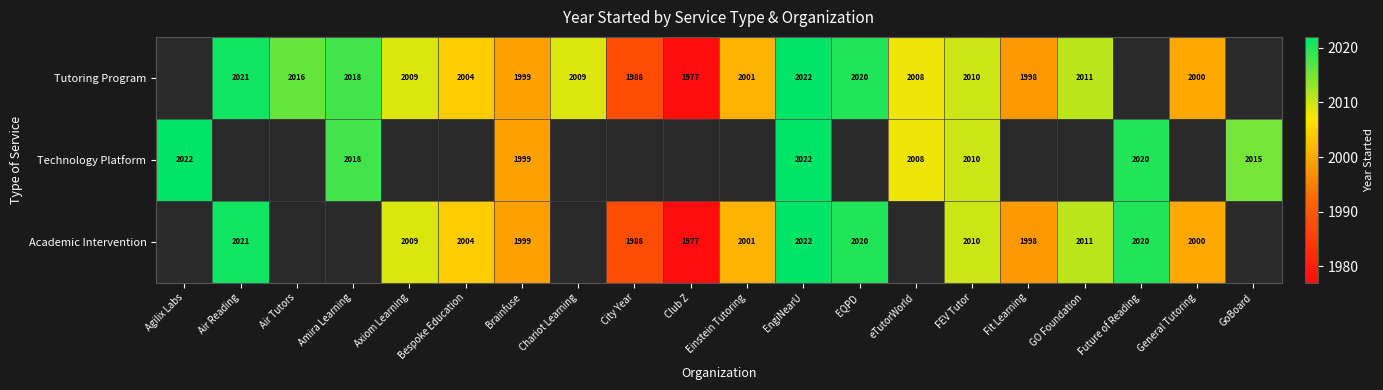

Is the value of Technology Platform at FEV Tutor greater than the value of Tutoring Program at Amira Learning?

No